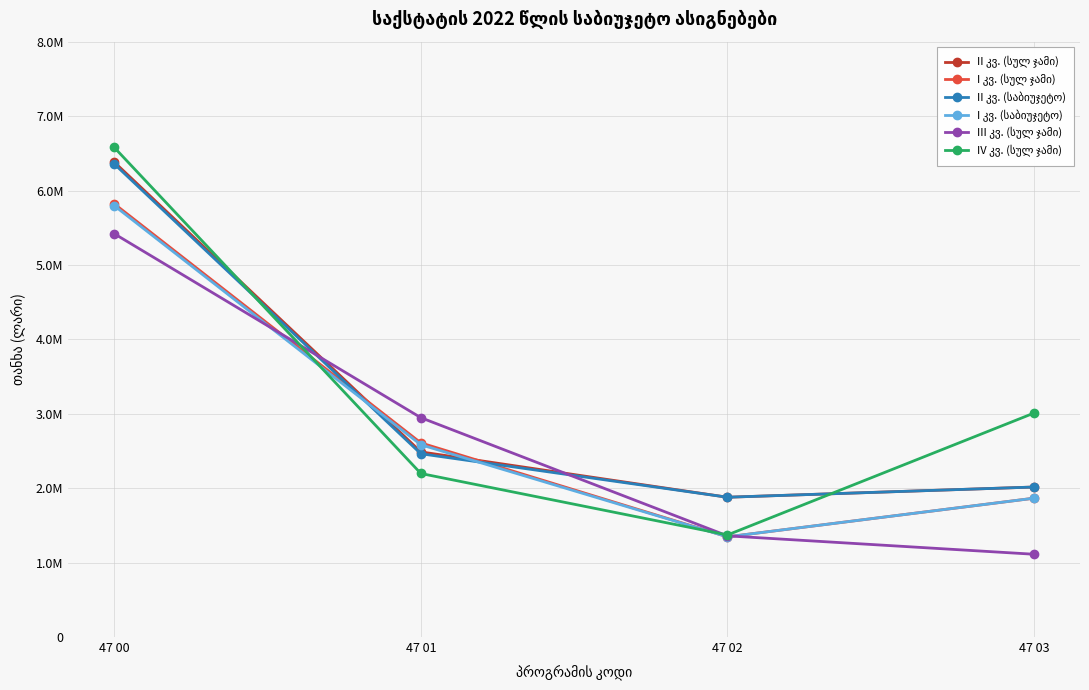

Reading right to left, list all the values displayed in this chart.

II კვ. (სულ ჯამი): 2015669	1878440	2487644	6381753
I კვ. (სულ ჯამი): 1865551	1346590	2608564	5820705
II კვ. (საბიუჯეტო): 2015669	1878440	2462644	6356753
I კვ. (საბიუჯეტო): 1865551	1346590	2583564	5795705
III კვ. (სულ ჯამი): 1112271	1359510	2947371	5419152
IV კვ. (სულ ჯამი): 3009509	1371460	2197421	6578390